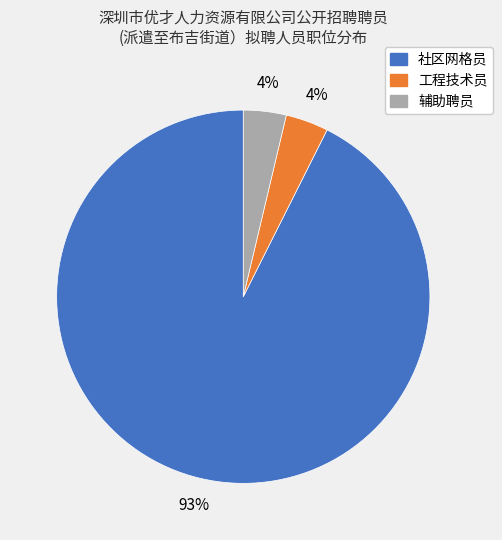

Which slice represents more than half of the pie?

社区网格员